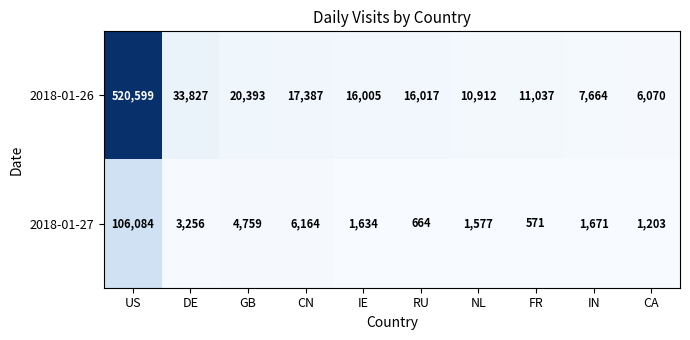

List the series in order of their overall mean, highest first.

2018-01-26, 2018-01-27